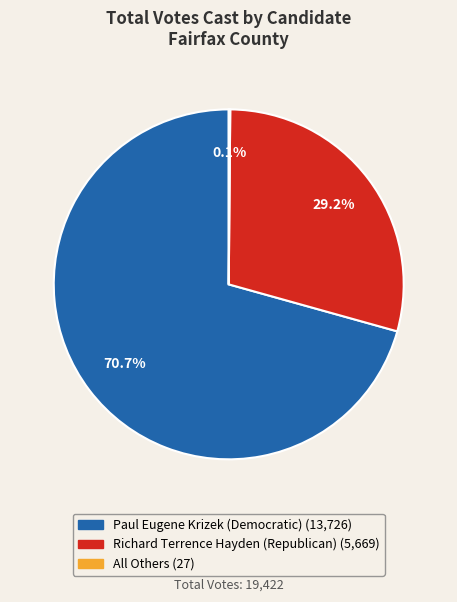

What is the largest slice in the pie chart?

Paul Eugene Krizek (Democratic)